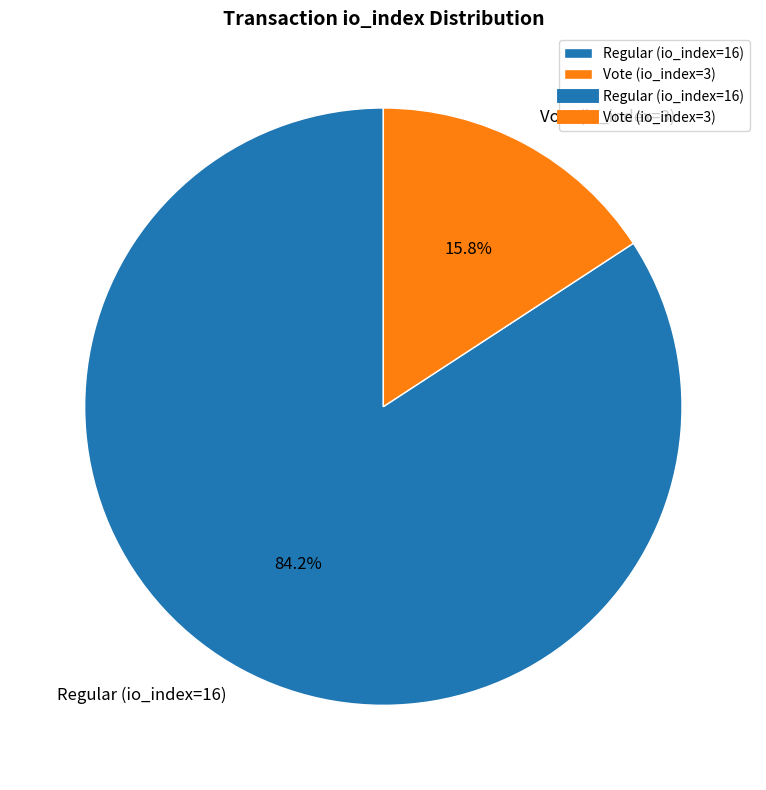

What is the majority slice?

Regular (io_index=16)